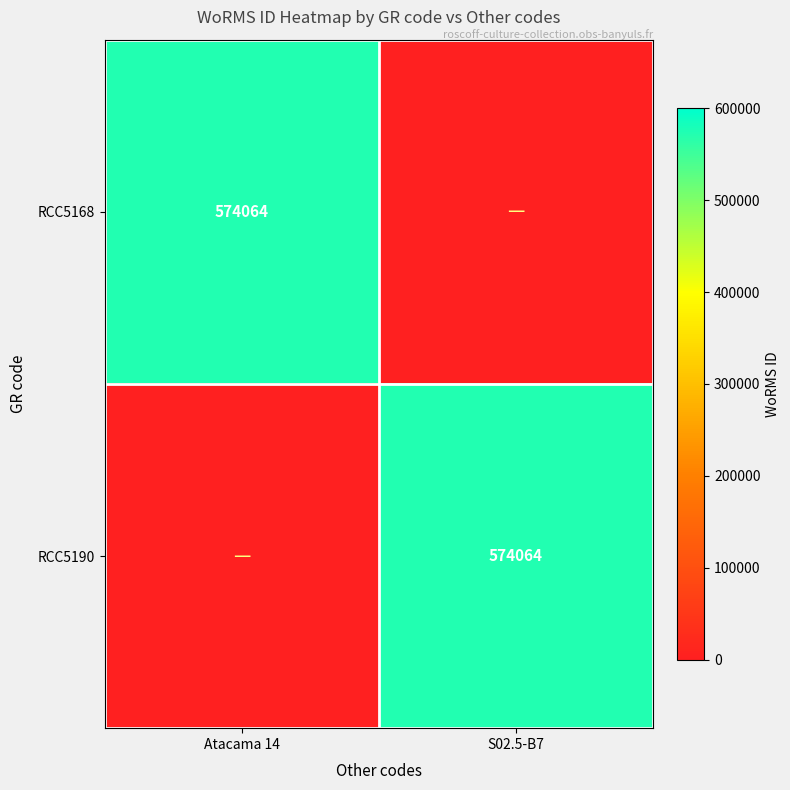

Which category has the highest value across all series?

S02.5-B7